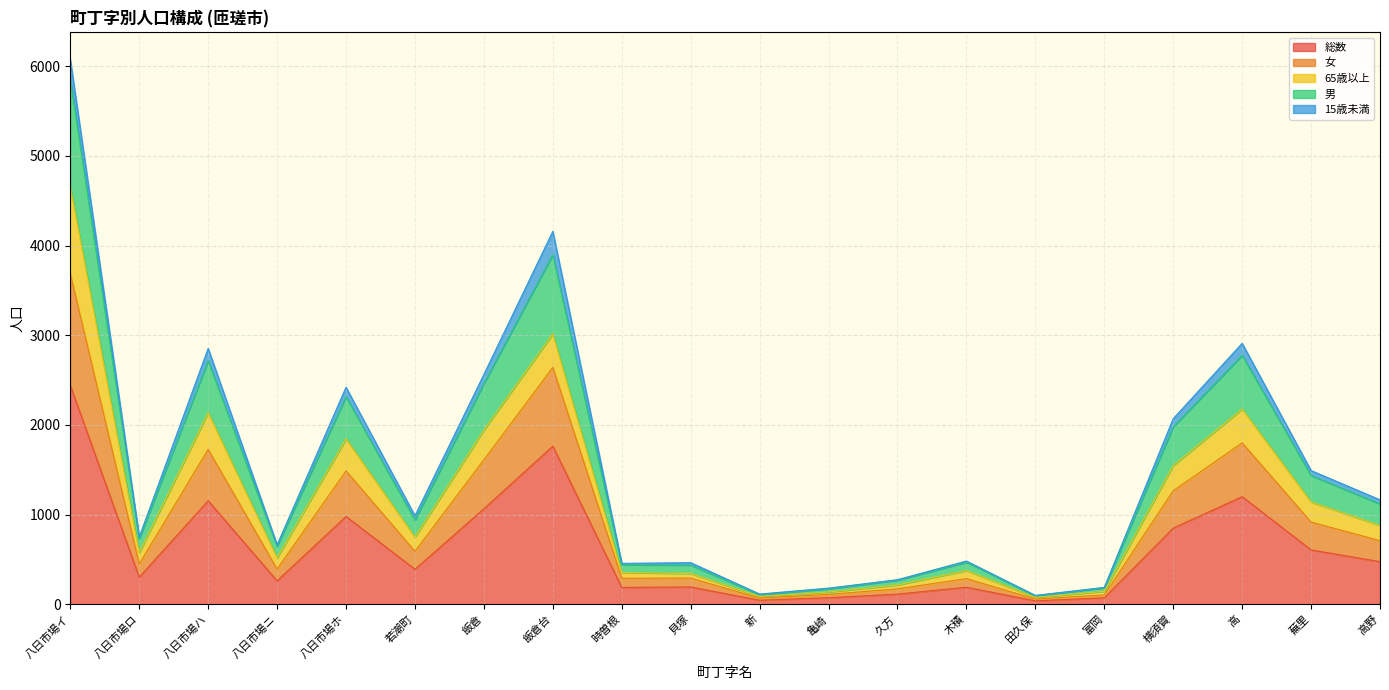

At which category is the sum across all series the highest?

八日市場イ